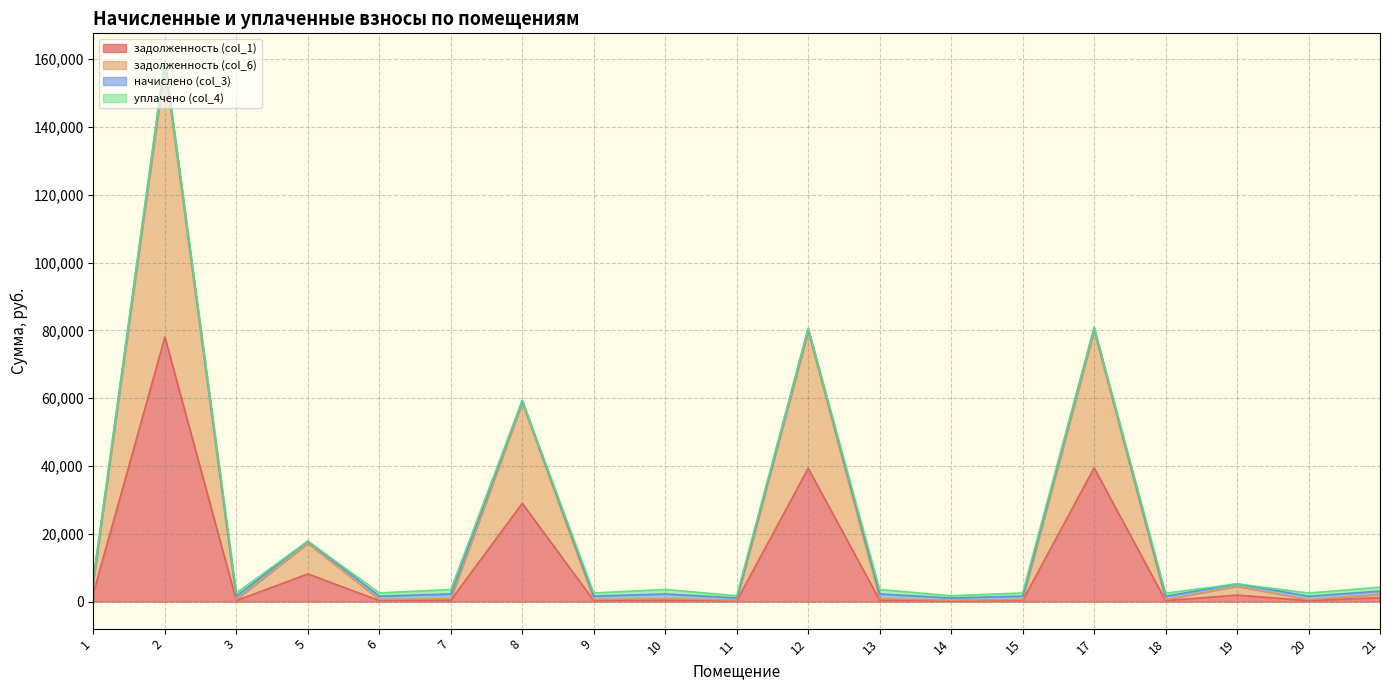

Does the chart have visible grid lines?

Yes